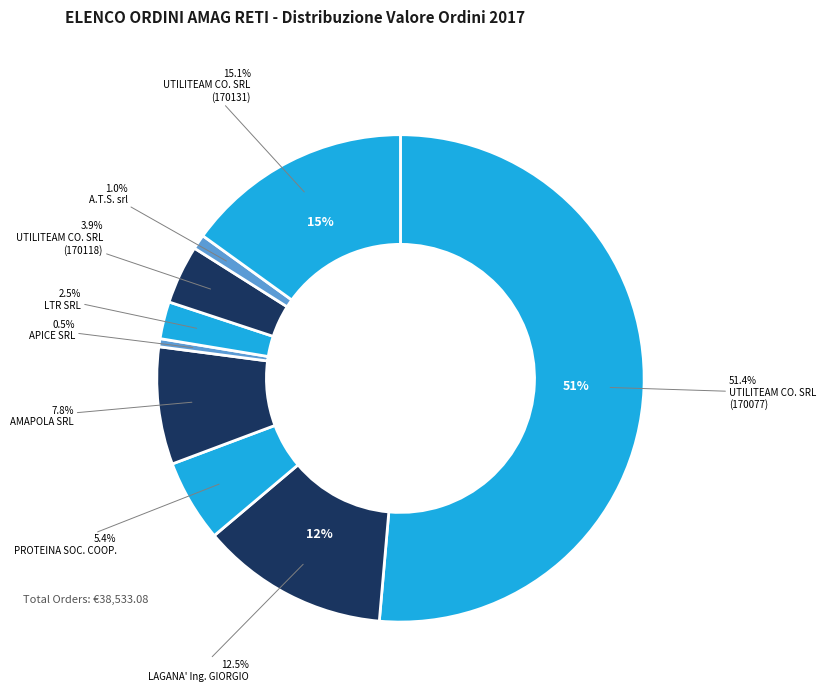

How many segments does this pie chart have?

9